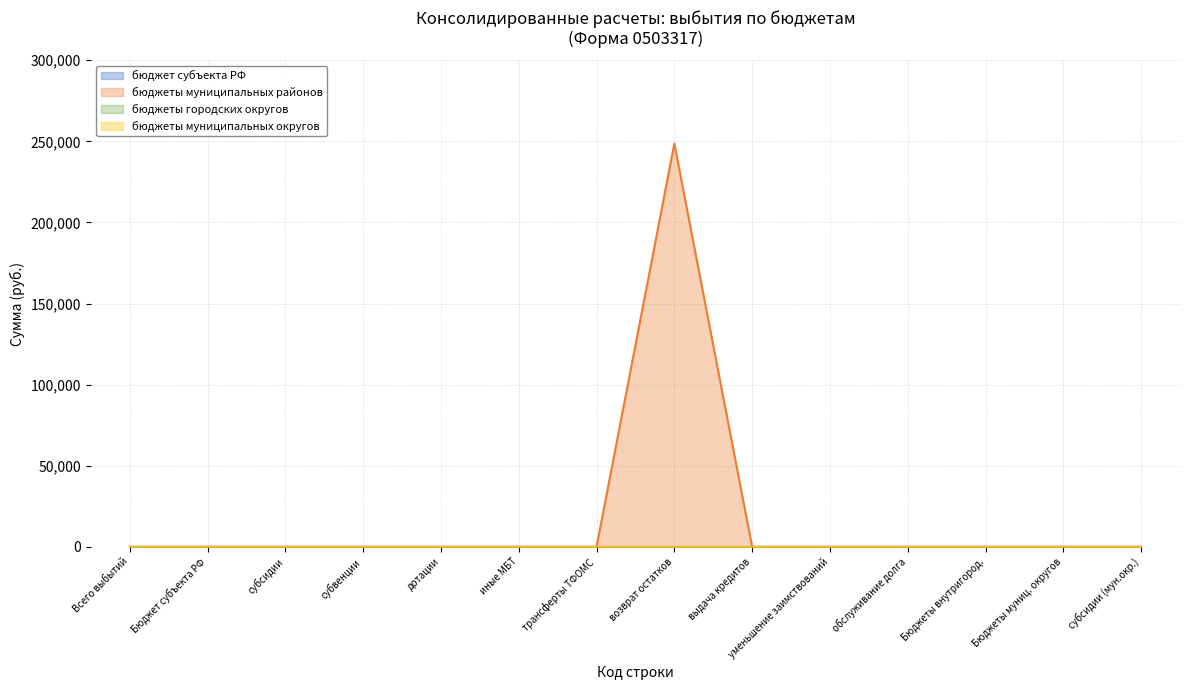

Reading left to right, list all the values displayed in this chart.

бюджет субъекта РФ: 0	0	0	0	0	0	0	0	0	0	0	0	0	0
бюджеты муниципальных районов: 0	0	0	0	0	0	0	248600	0	0	0	0	0	0
бюджеты городских округов: 0	0	0	0	0	0	0	0	0	0	0	0	0	0
бюджеты муниципальных округов: 0	0	0	0	0	0	0	0	0	0	0	0	0	0